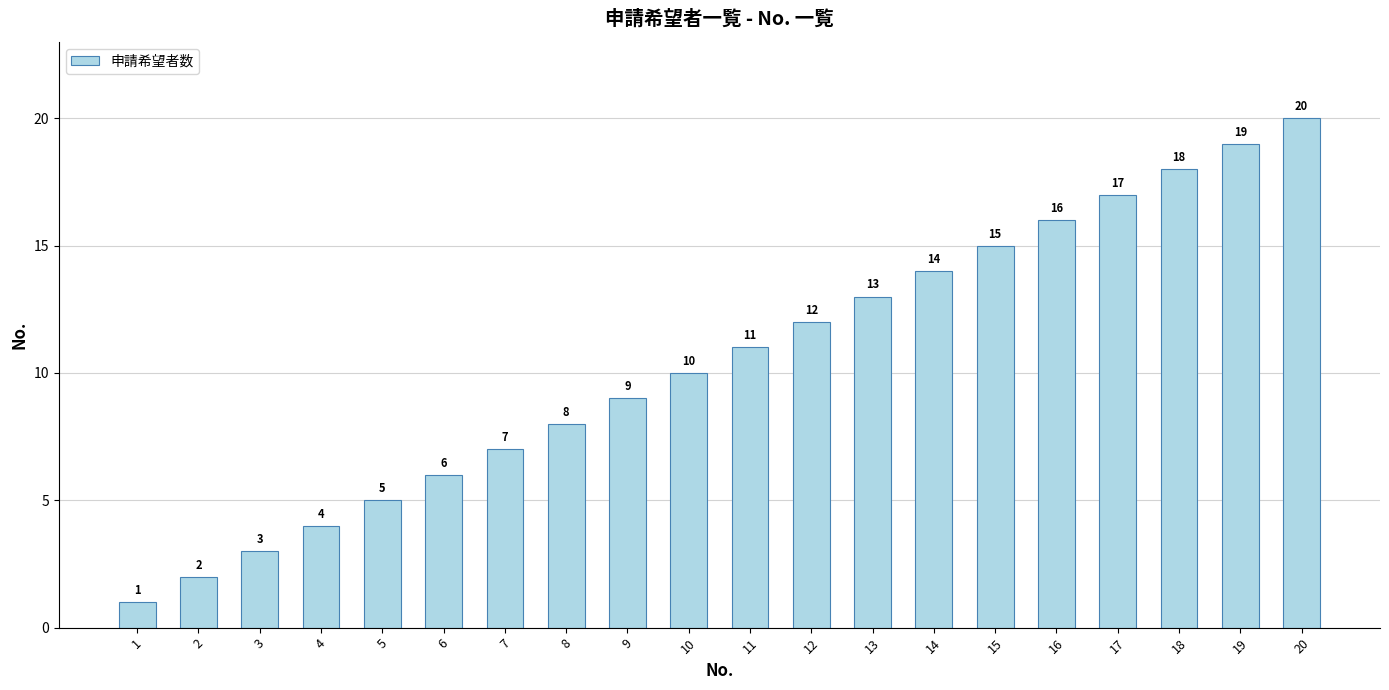

Between 4 and 5, which is larger?

5